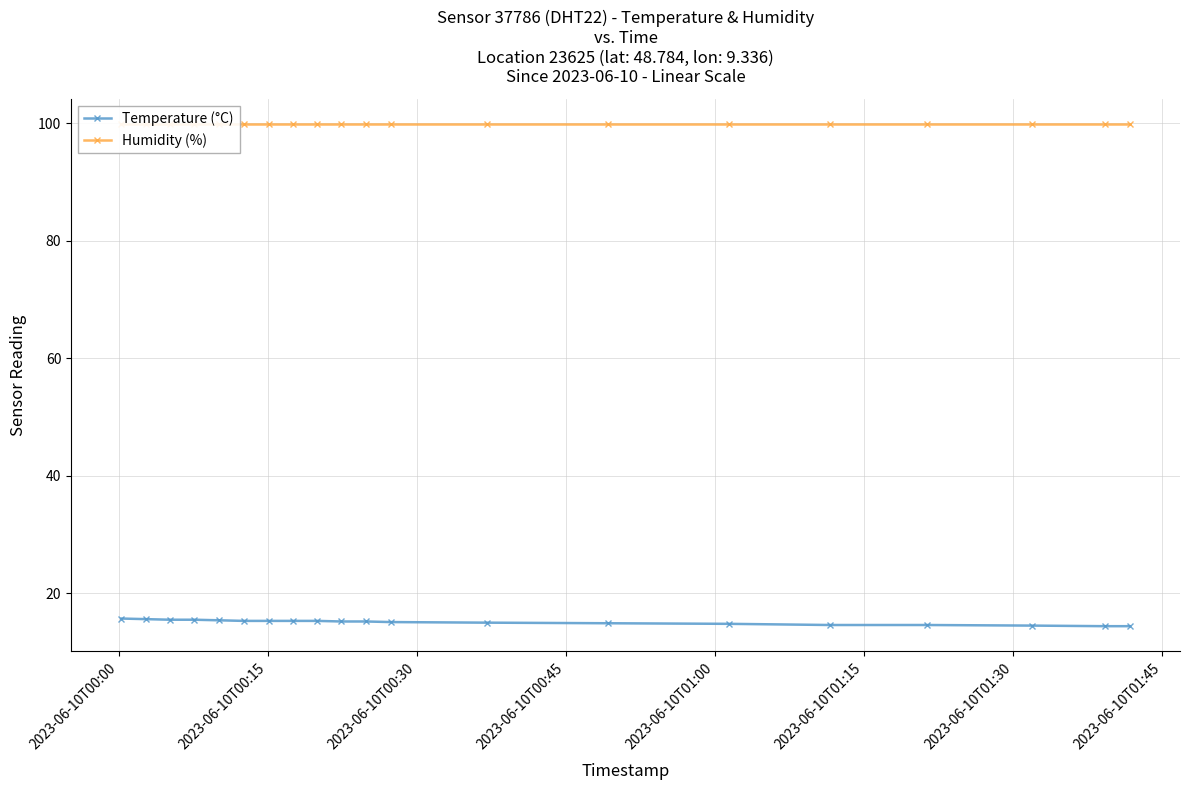

What is the highest value of the Temperature (°C) series?

15.7